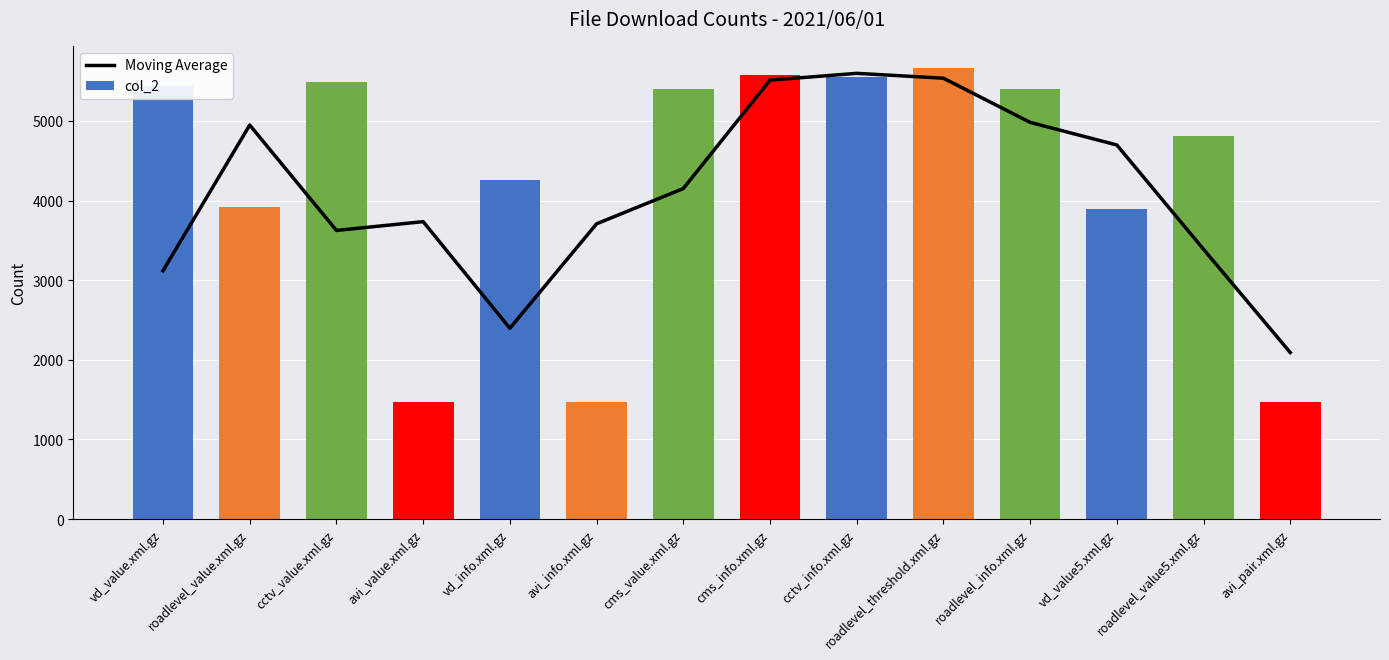

List the series in order of their peak value, lowest first.

Moving Average, col_2